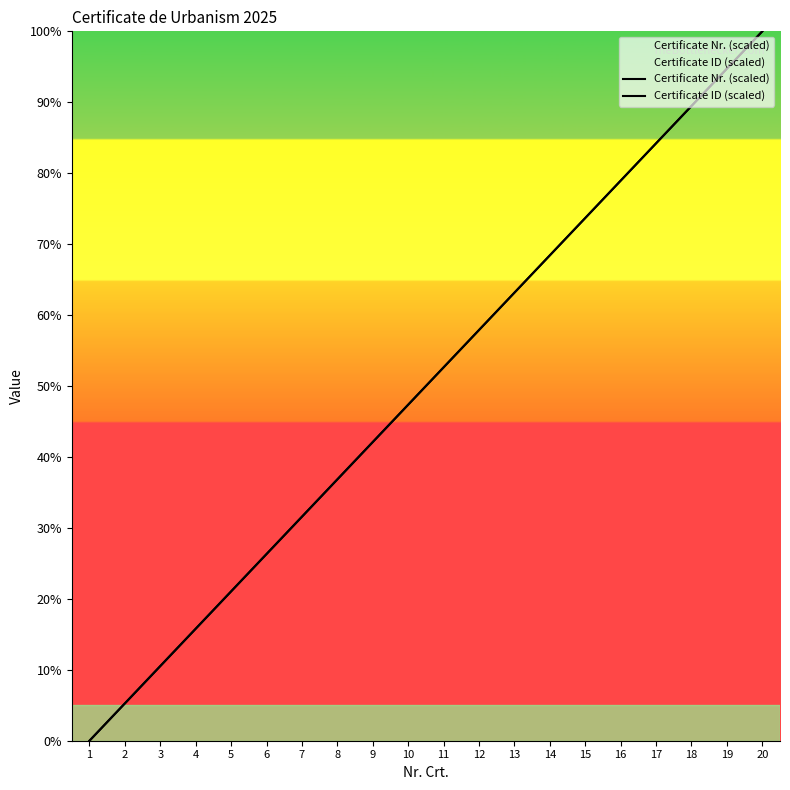

How many lines are shown in the chart?

2